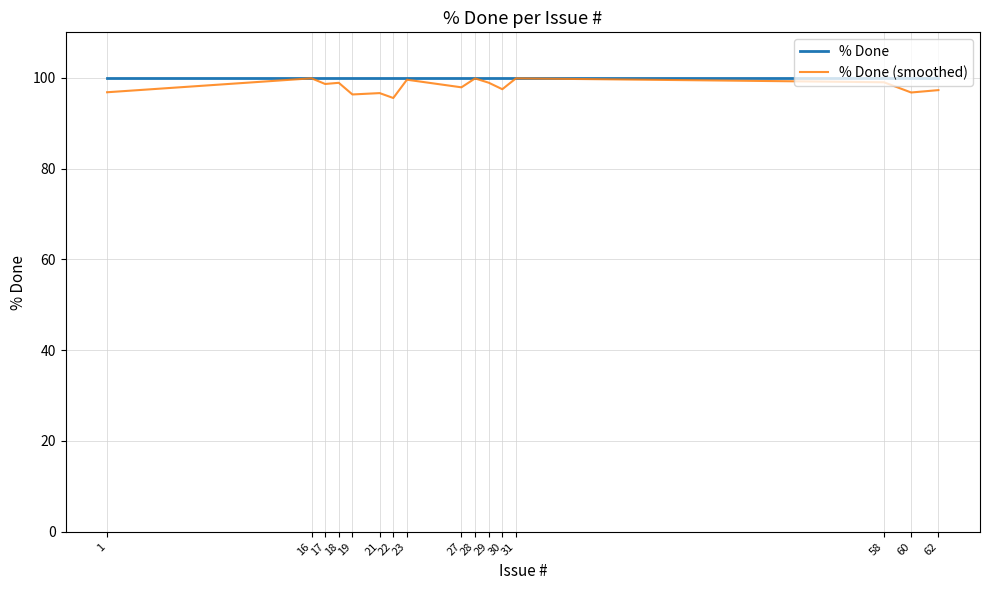

Is the value of % Done (smoothed) at 22 greater than the value of % Done at 19?

No